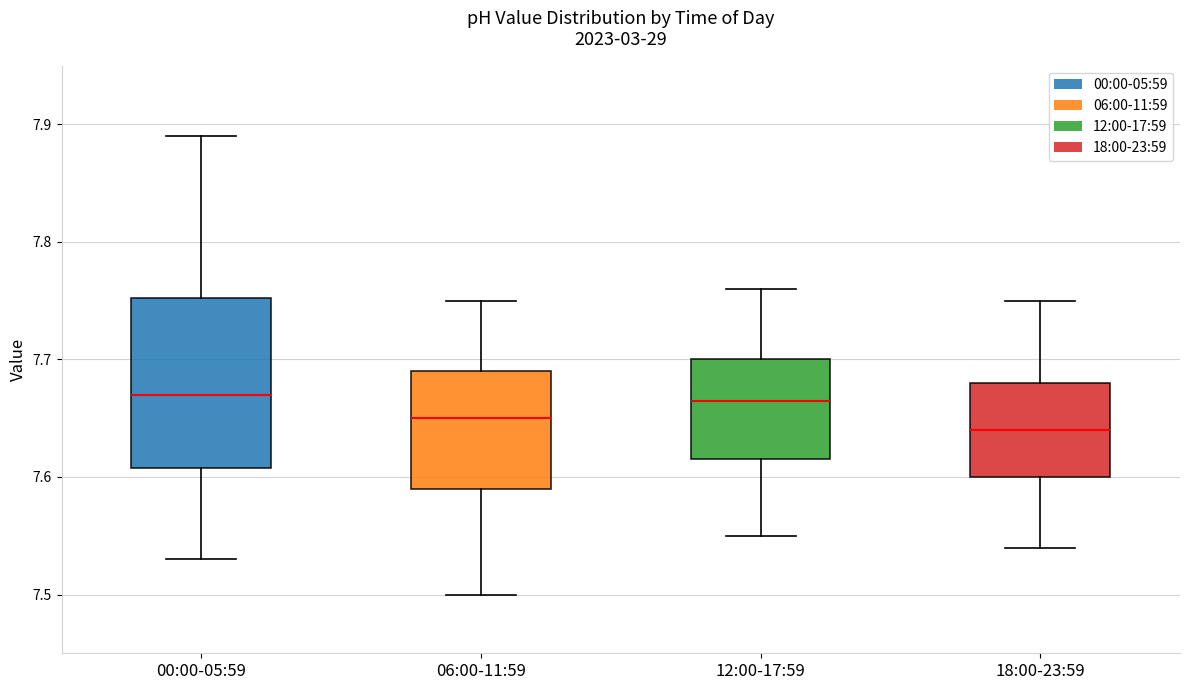

Reading left to right, transcribe this box plot: for each box, give where its median line is, the range the box spans, and where its two whiskers end, as read against the y-axis. The values are not printed on the chart, so give them approximately, as read against the axis.

00:00-05:59: median 7.67, box 7.61 to 7.75, whiskers 7.53 to 7.89
06:00-11:59: median 7.65, box 7.59 to 7.69, whiskers 7.50 to 7.75
12:00-17:59: median 7.67, box 7.62 to 7.70, whiskers 7.55 to 7.76
18:00-23:59: median 7.64, box 7.60 to 7.68, whiskers 7.54 to 7.75